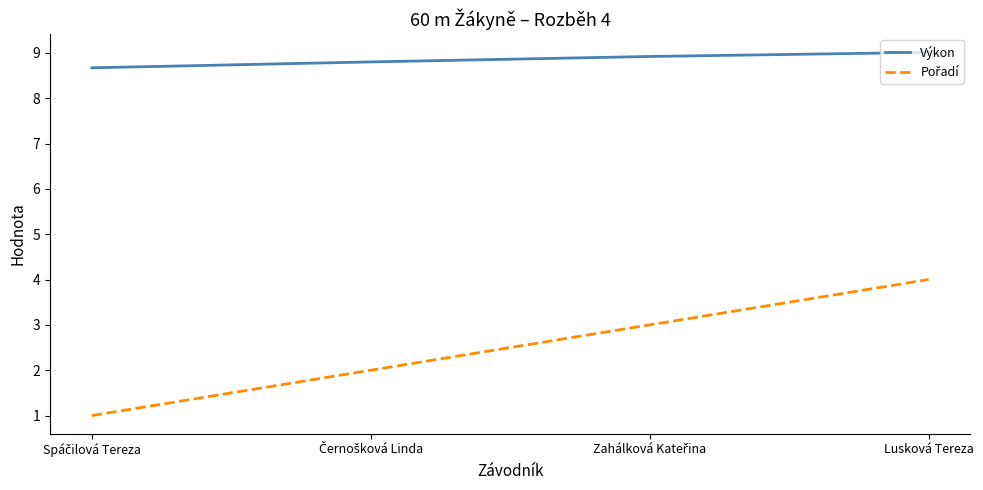

What is the sum of all Výkon values?

35.4